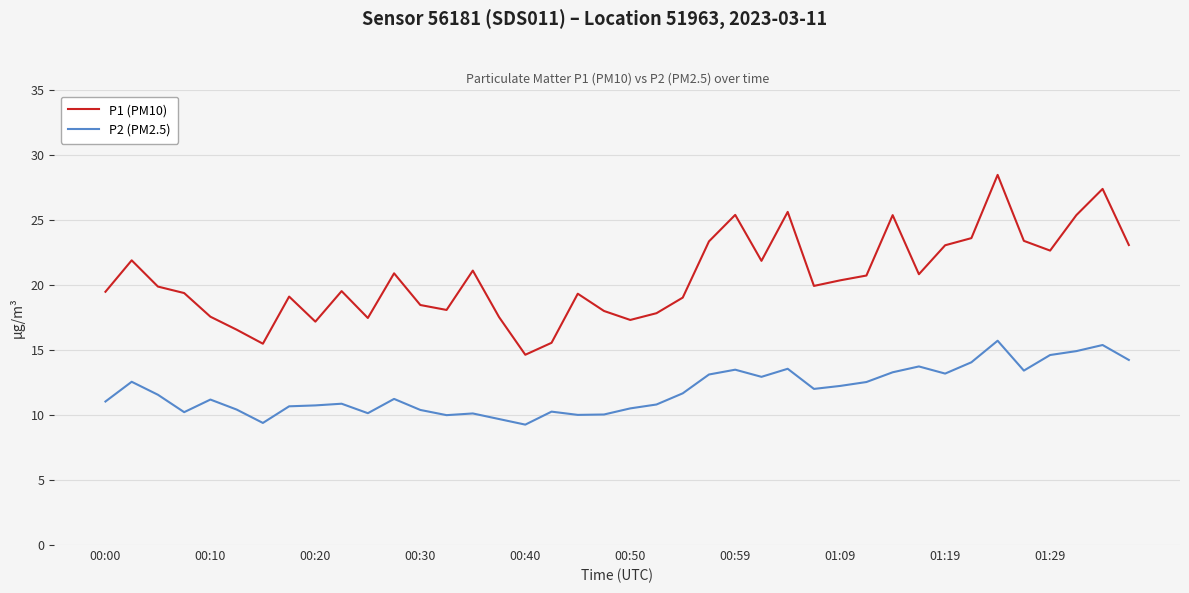

True or false: P1 (PM10) and P2 (PM2.5) intersect in this chart.

False